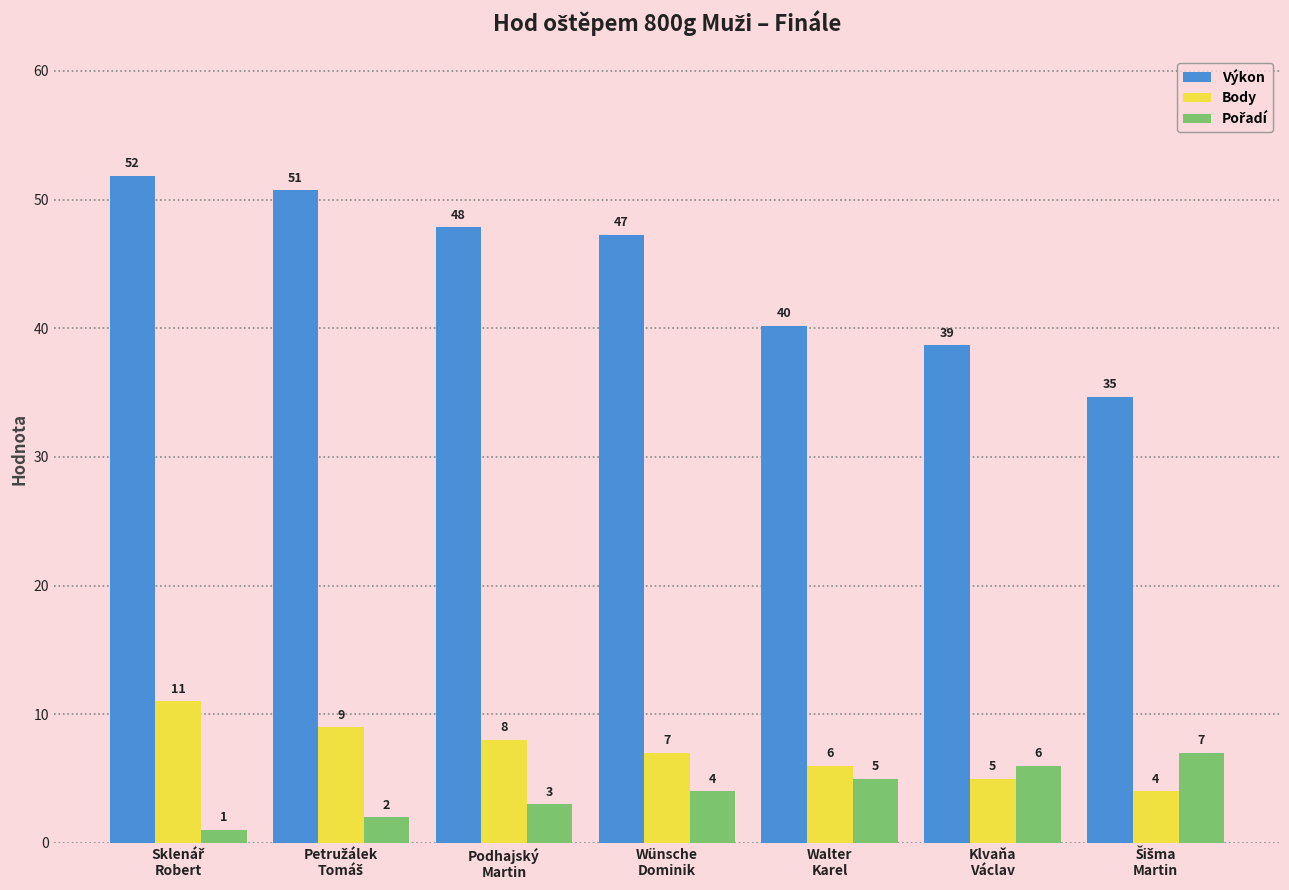

What is the lowest value of the Výkon series?

34.7